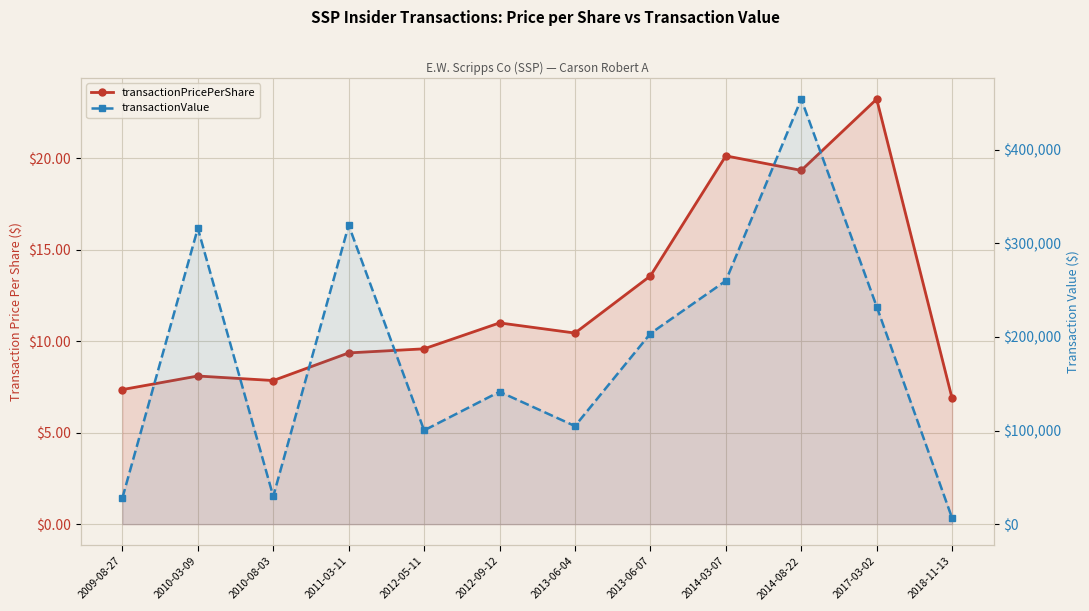

True or false: transactionPricePerShare has a value of 23.2 at 2017-03-02.

True